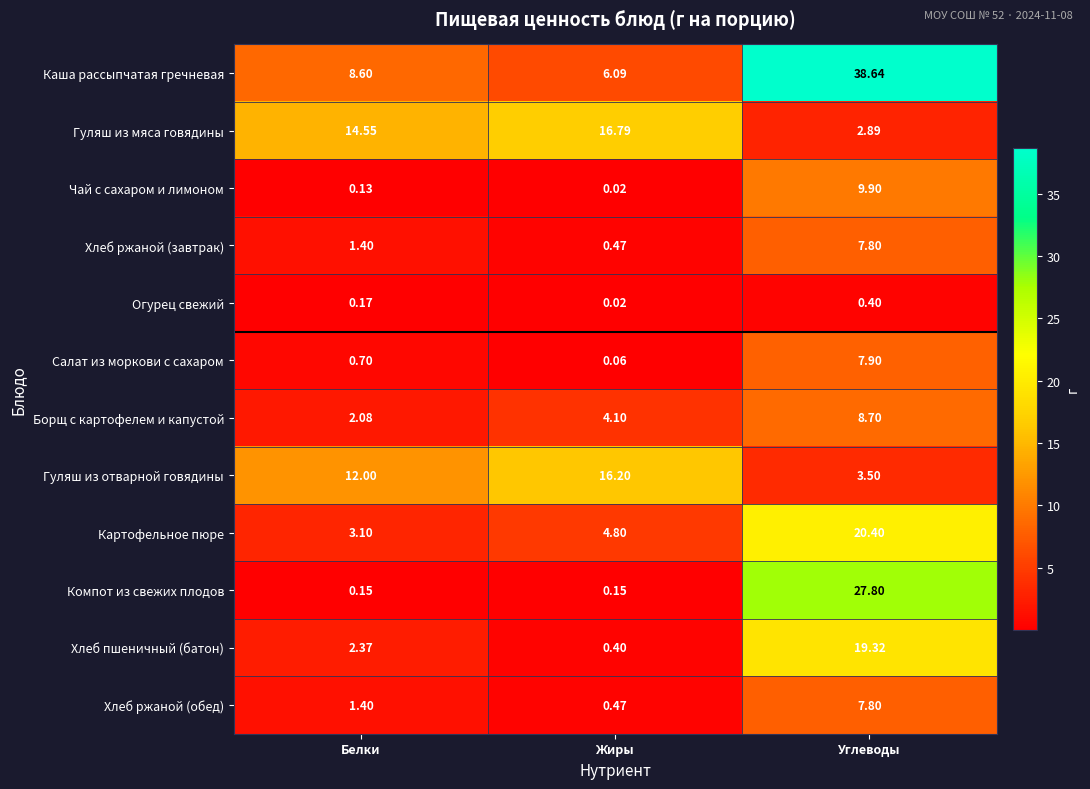

What is the greatest value displayed?

38.6